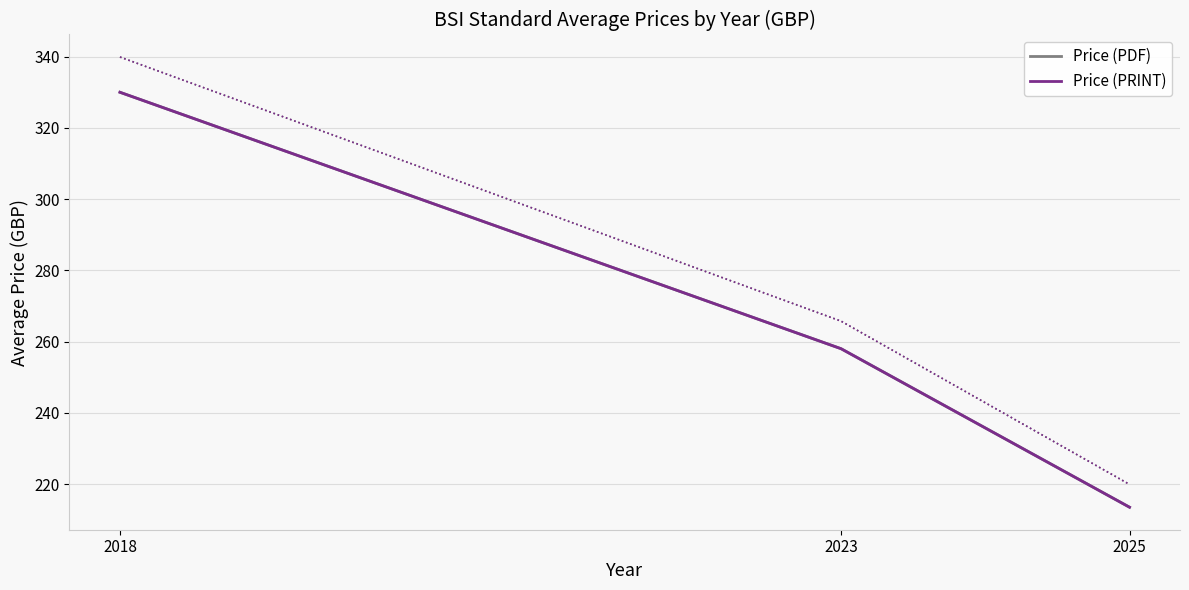

Rank the series by their maximum value, from highest to lowest.

Price (PDF), Price (PRINT)